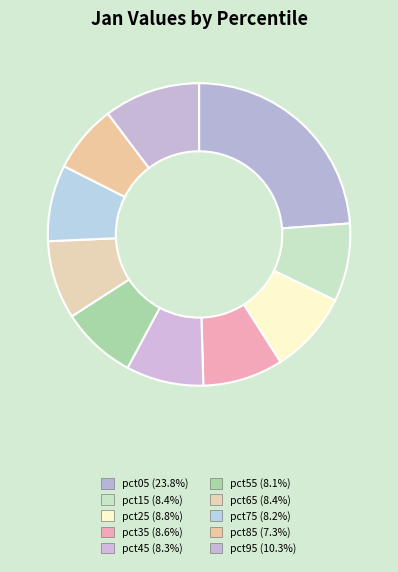

Which has a higher value, pct15 or pct65?

pct65